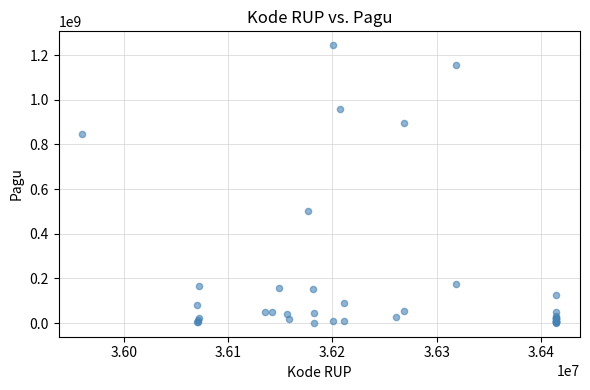

What Y value in the scatter plot is closest to 622840000?

499932000